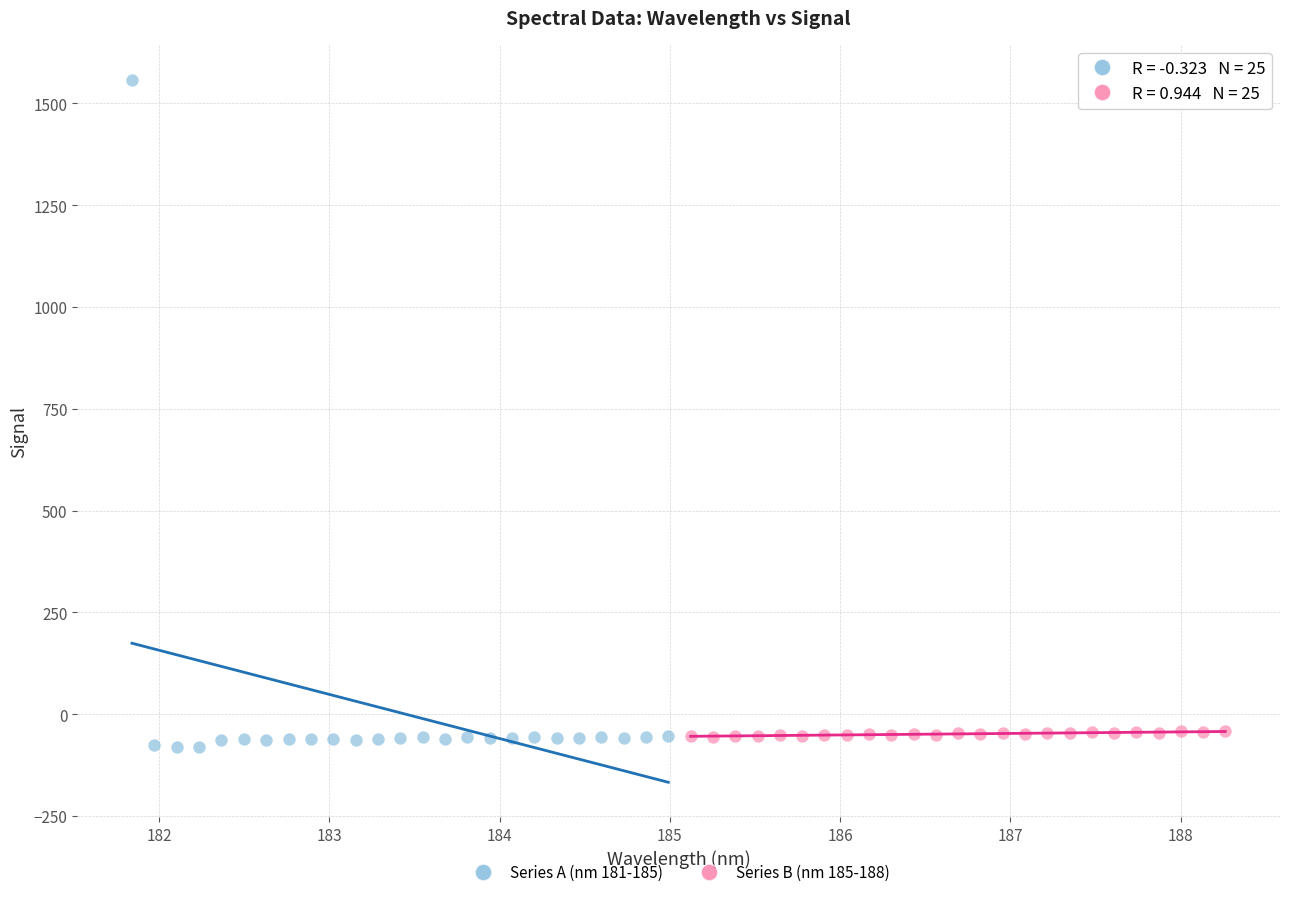

What are all the series names shown in the legend?

Series A (nm 181-185), Series B (nm 185-188)